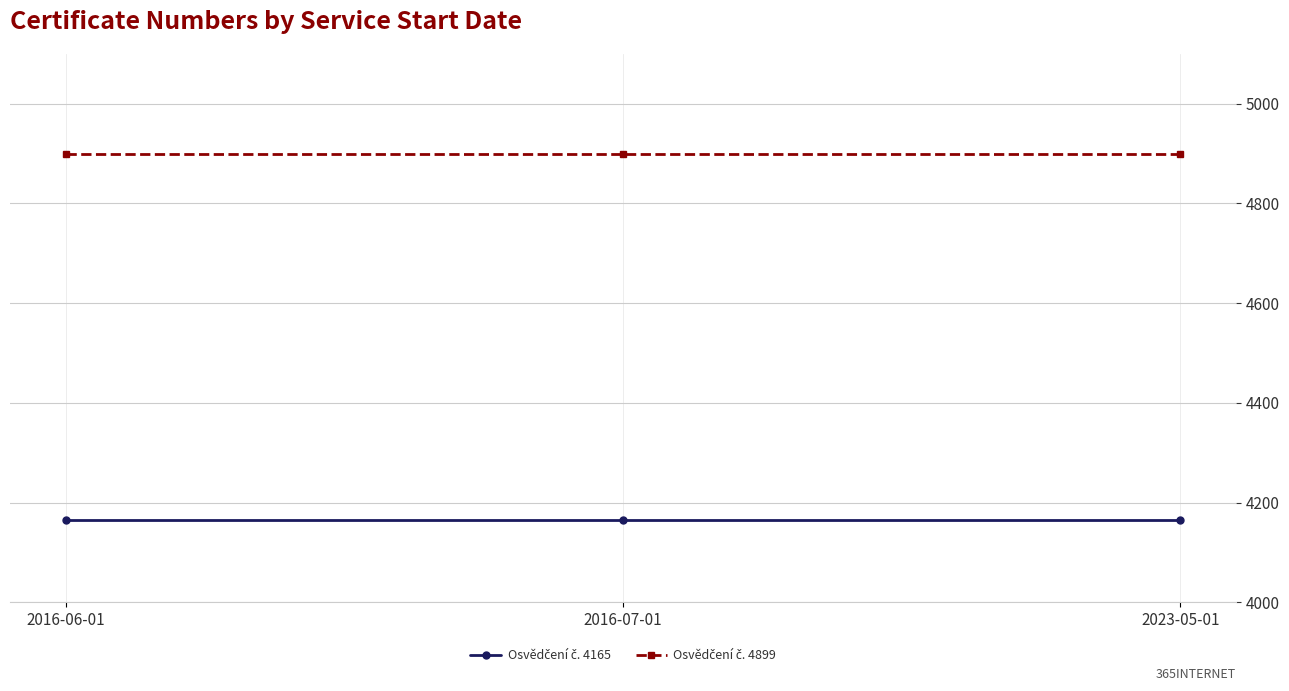

What is the label of the 1st point from the left?

2016-06-01